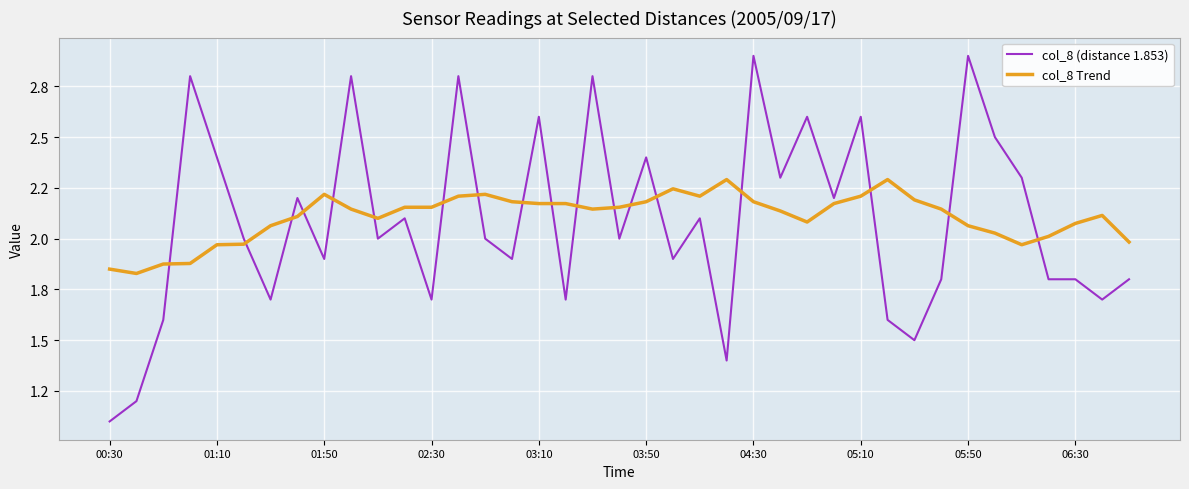

What are all the series names shown in the legend?

col_8 (distance 1.853), col_8 Trend